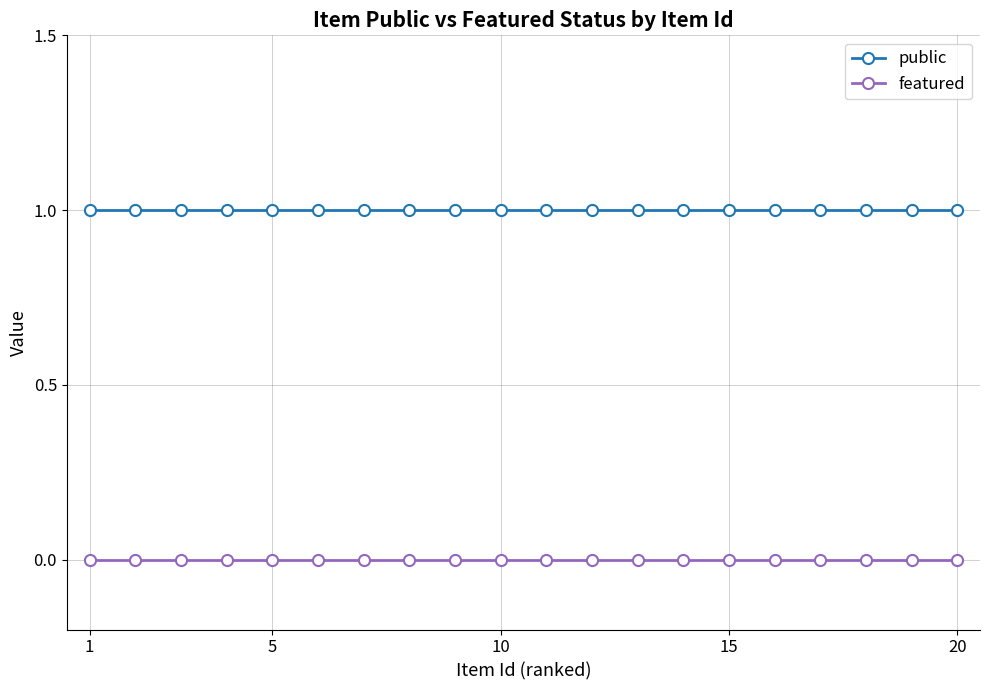

List the series in order of their peak value, lowest first.

featured, public